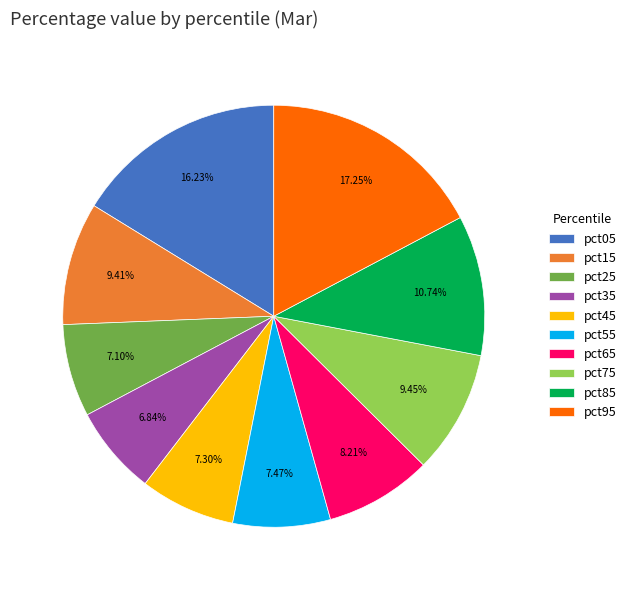

To the nearest percent, what is the difference between the pct35 and pct15 slice percentages?

3%